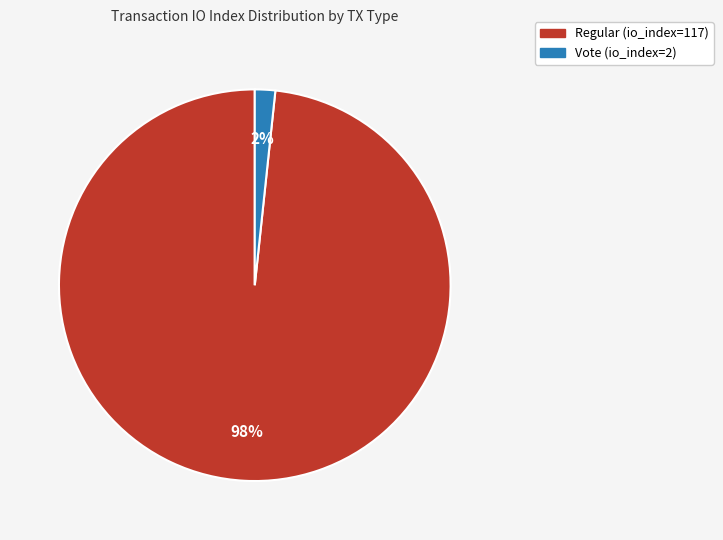

Rank the categories by value from lowest to highest.

Vote (io_index=2), Regular (io_index=117)